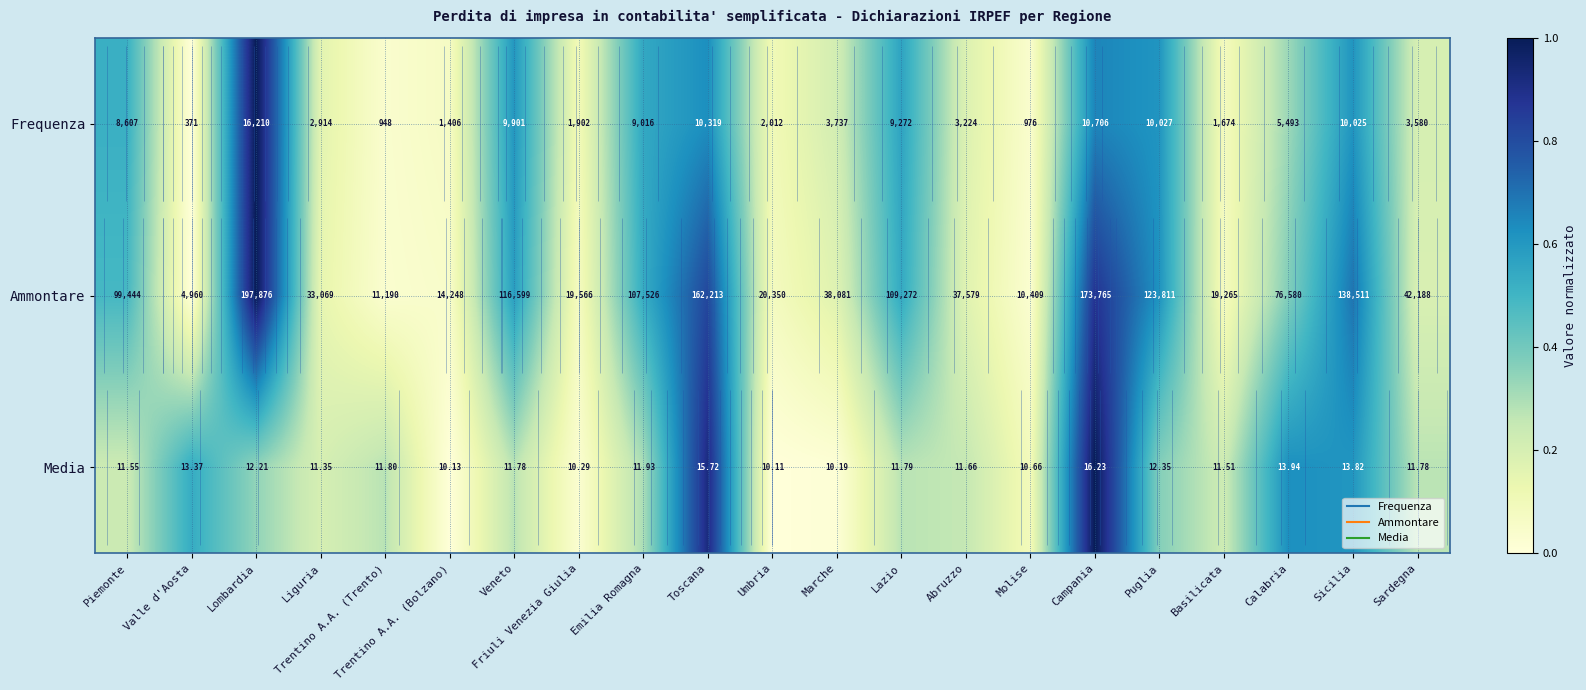

How many values in Frequenza are above zero?

20